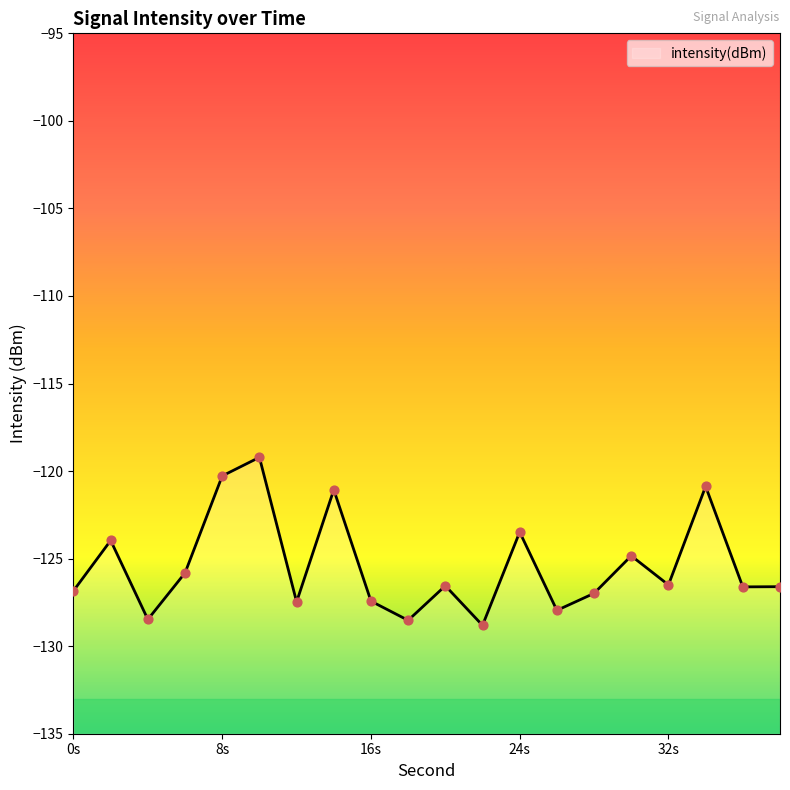

Between 28 and 26, which is larger?

28